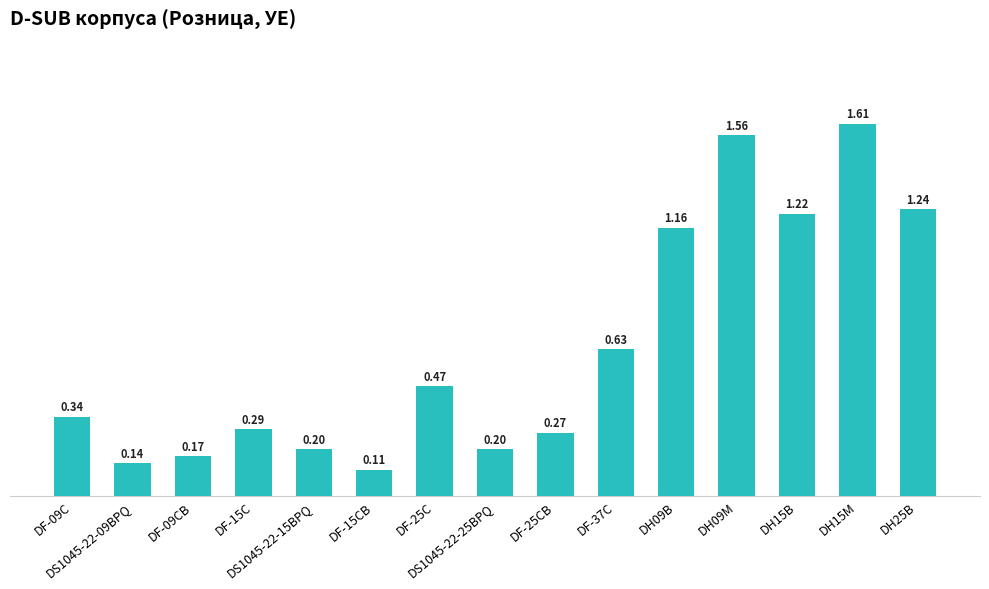

What is the difference between the second highest and minimum values?

1.4